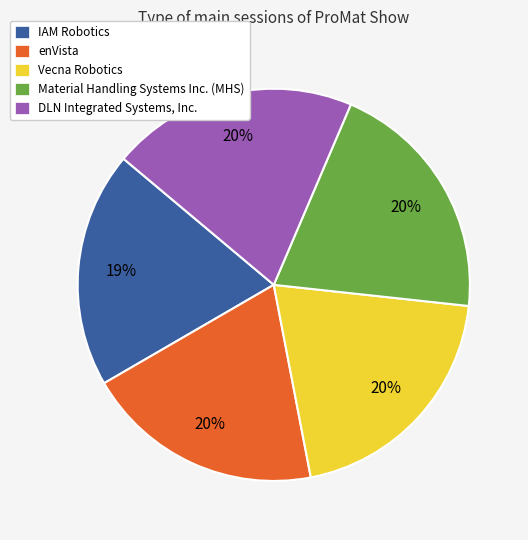

True or false: Vecna Robotics accounts for 20% of the total.

True